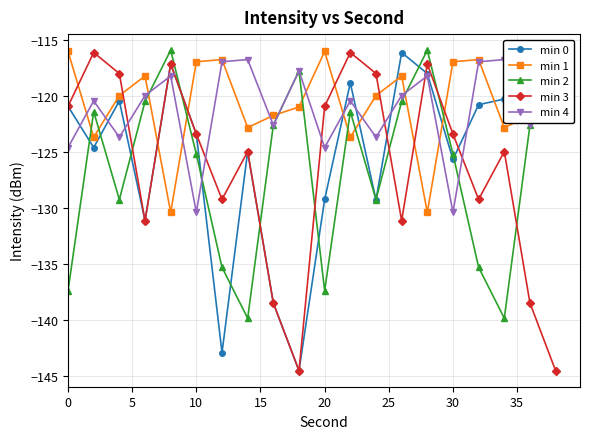

Reading left to right, list all the values displayed in this chart.

min 0: -120.9	-124.6	-120.4	-131.2	-117.2	-123.4	-143.0	-125.0	-138.5	-144.6	-129.3	-118.8	-129.3	-116.1	-118.0	-125.7	-120.8	-120.3	-118.9	-121.6
min 1: -116.0	-123.7	-120.0	-118.2	-130.4	-117.0	-116.8	-122.8	-121.7	-121.0	-116.0	-123.7	-120.0	-118.2	-130.4	-117.0	-116.8	-122.8	-121.7	-121.0
min 2: -137.4	-121.4	-129.3	-120.5	-115.9	-125.2	-135.3	-139.9	-122.6	-117.8	-137.4	-121.4	-129.3	-120.5	-115.9	-125.2	-135.3	-139.9	-122.6	-117.8
min 3: -120.9	-116.1	-118.0	-131.2	-117.2	-123.4	-129.3	-125.0	-138.5	-144.6	-120.9	-116.1	-118.0	-131.2	-117.2	-123.4	-129.3	-125.0	-138.5	-144.6
min 4: -124.6	-120.4	-123.7	-120.0	-118.2	-130.4	-117.0	-116.8	-122.6	-117.8	-124.6	-120.4	-123.7	-120.0	-118.2	-130.4	-117.0	-116.8	-122.6	-117.8